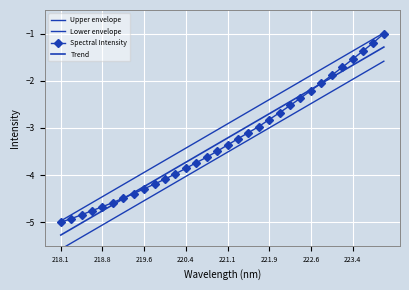

What is the average value of the Trend series?

-3.3